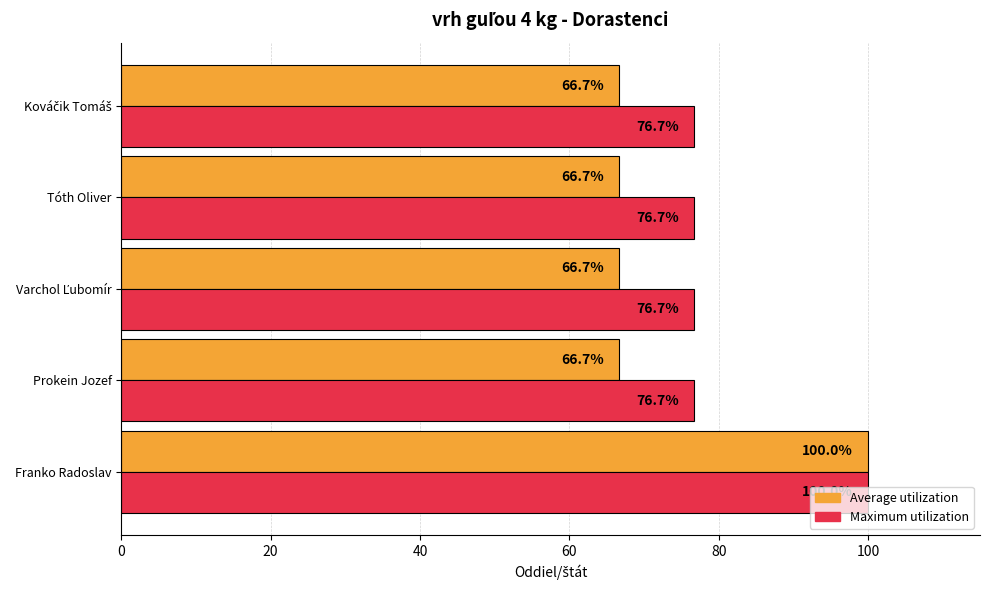

At which category is the sum across all series the highest?

Franko Radoslav